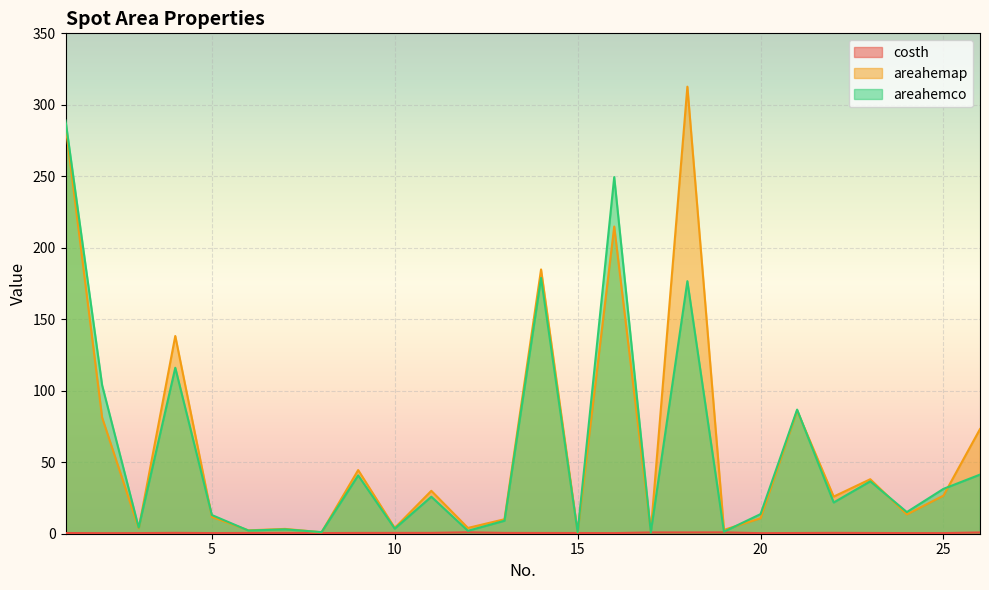

Is it true that areahemco equals 178.9 at 14?

True